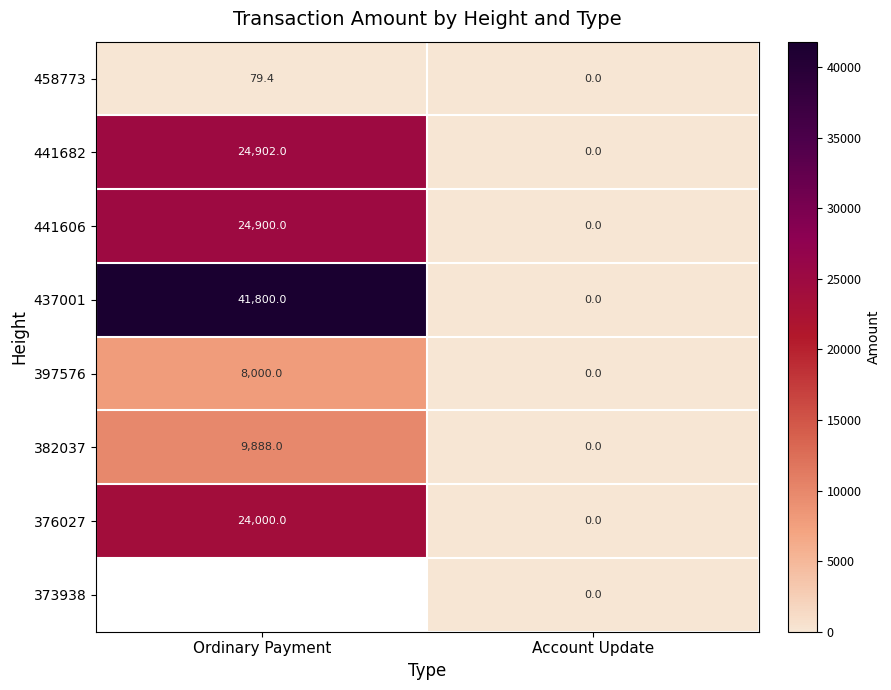

At which label does 441682 reach its minimum?

Account Update